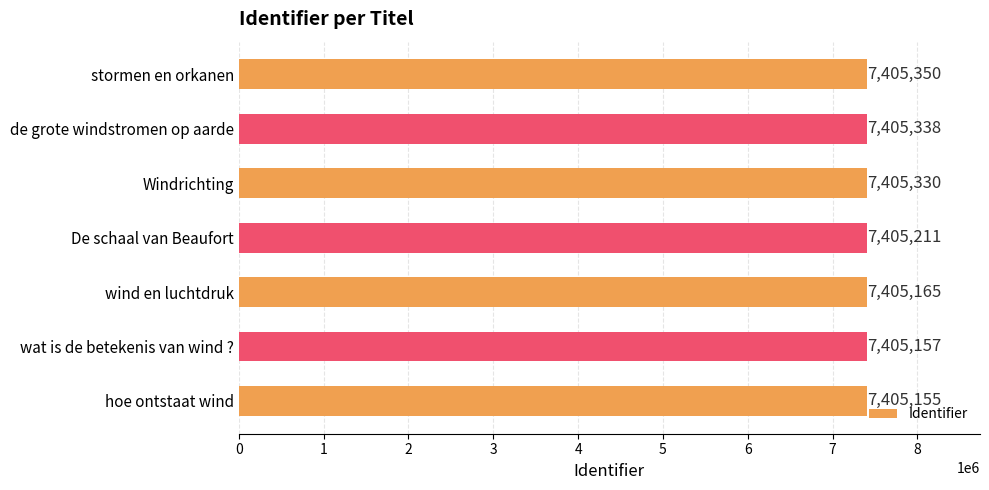

List the labels in order of value, smallest first.

hoe ontstaat wind, wat is de betekenis van wind ?, wind en luchtdruk, De schaal van Beaufort, Windrichting, de grote windstromen op aarde, stormen en orkanen